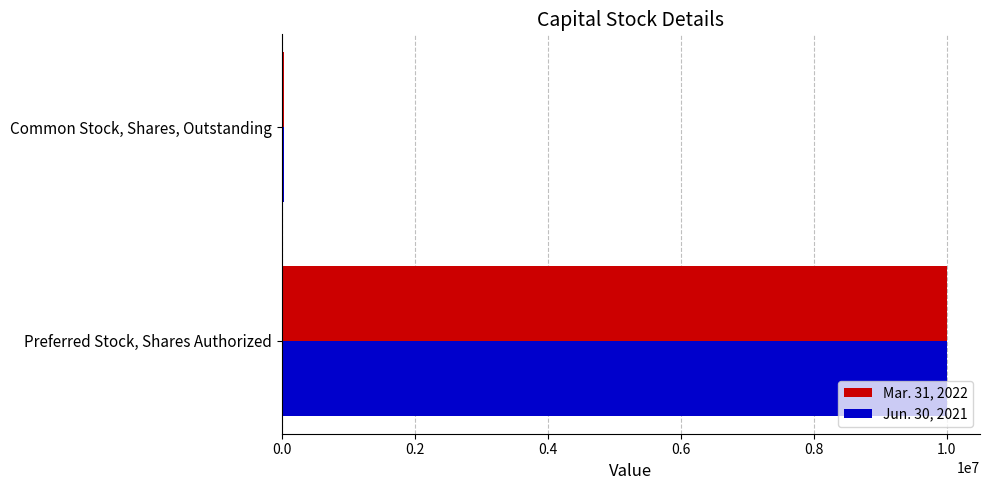

What are all the series names shown in the legend?

Mar. 31, 2022, Jun. 30, 2021